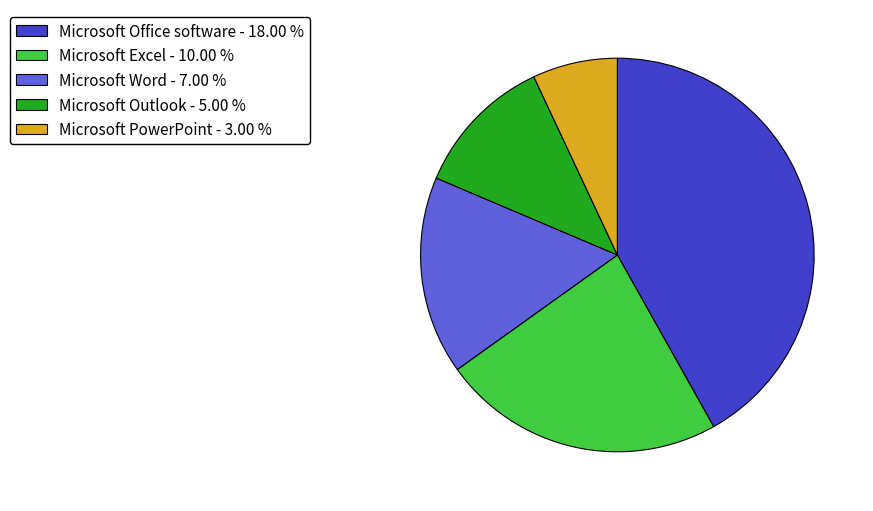

The Microsoft Office software slice represents 42% of the pie. True or false?

True